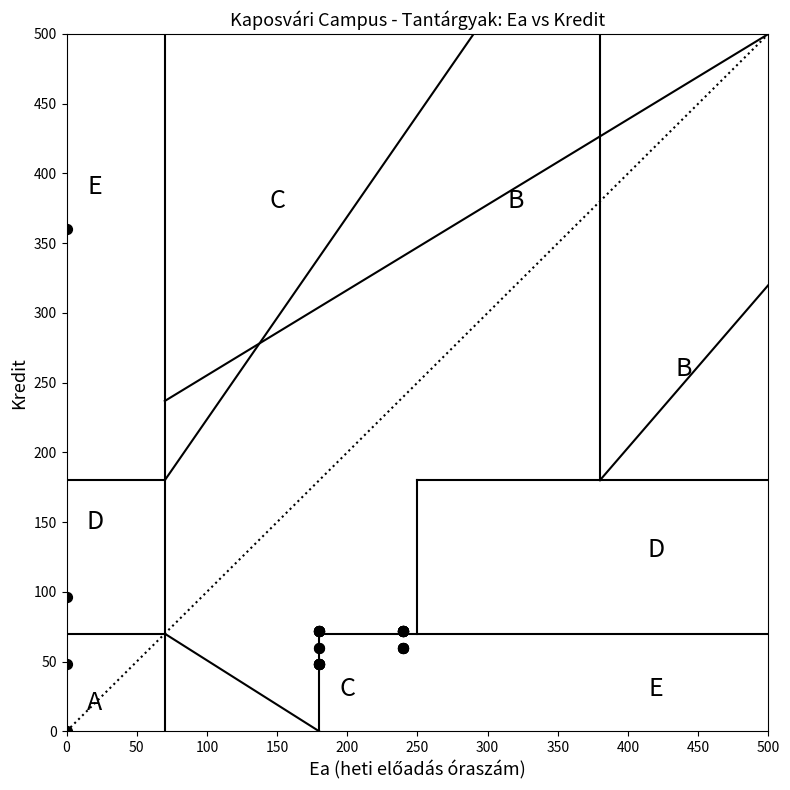

What Y value in the scatter plot is closest to 180?

96